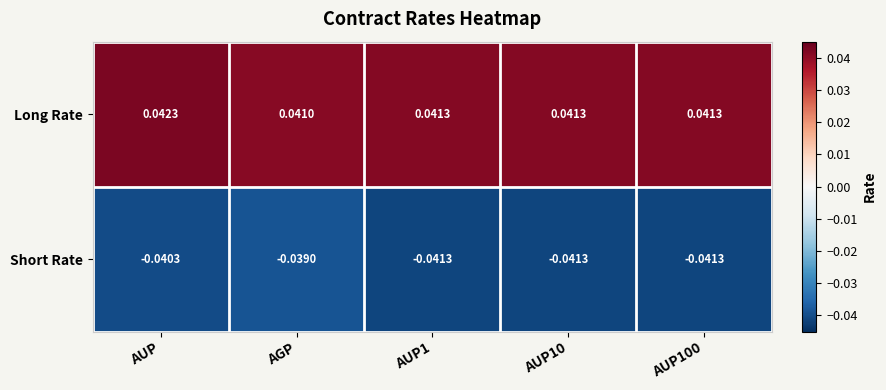

What is the spread (max minus min) of values at AUP10?

0.1